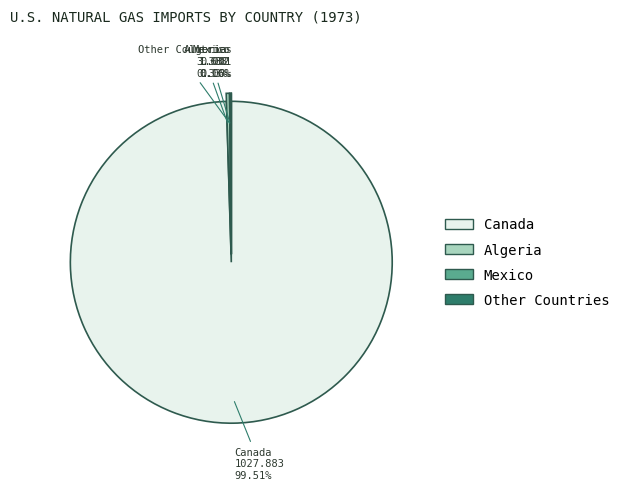

Is there any slice that represents more than half of the pie?

Yes